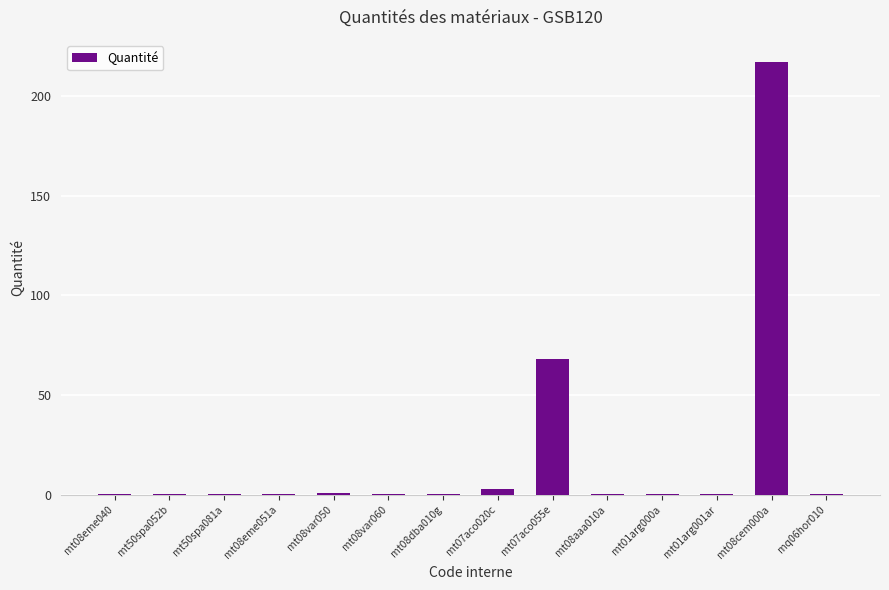

True or false: the data shows 0.1 at mt08dba010g.

True